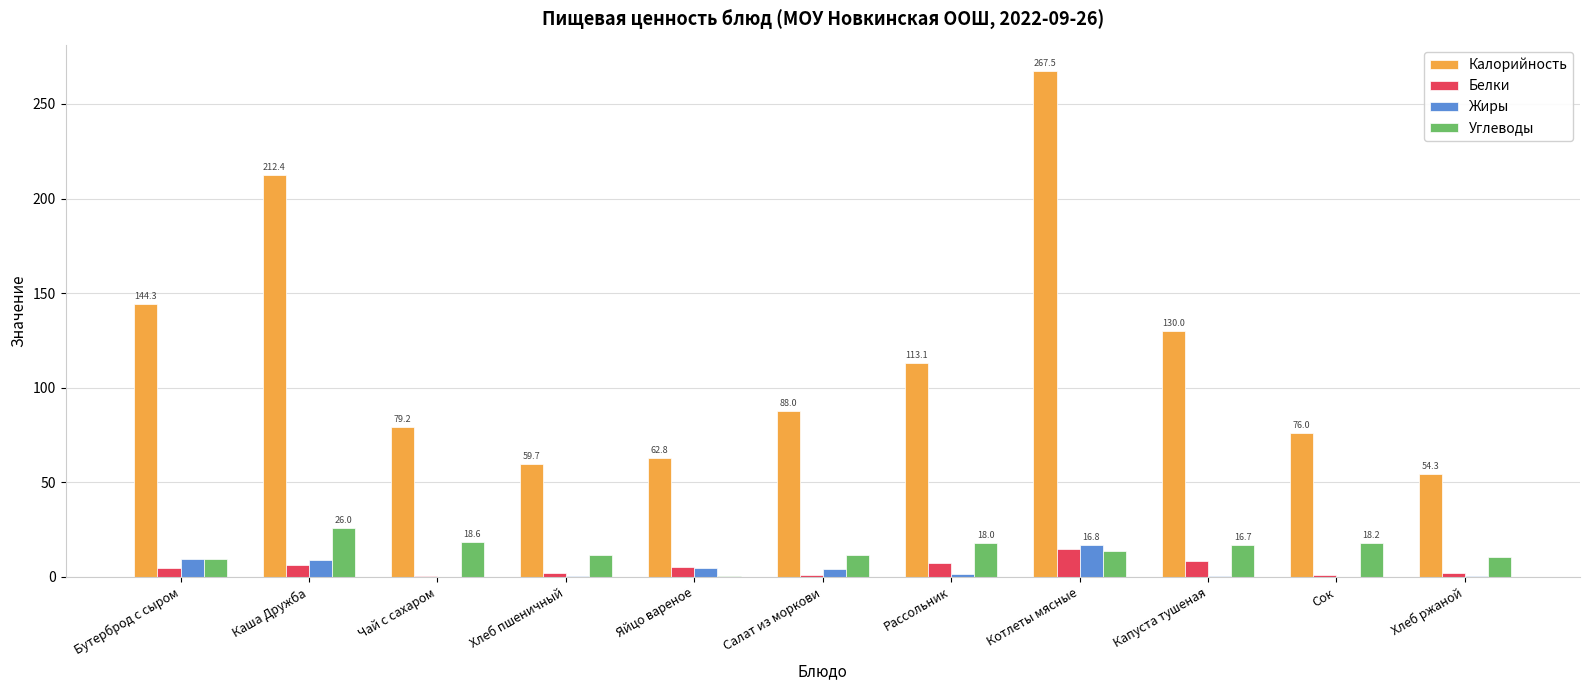

Is the value of Жиры at Хлеб ржаной greater than the value of Углеводы at Хлеб ржаной?

No